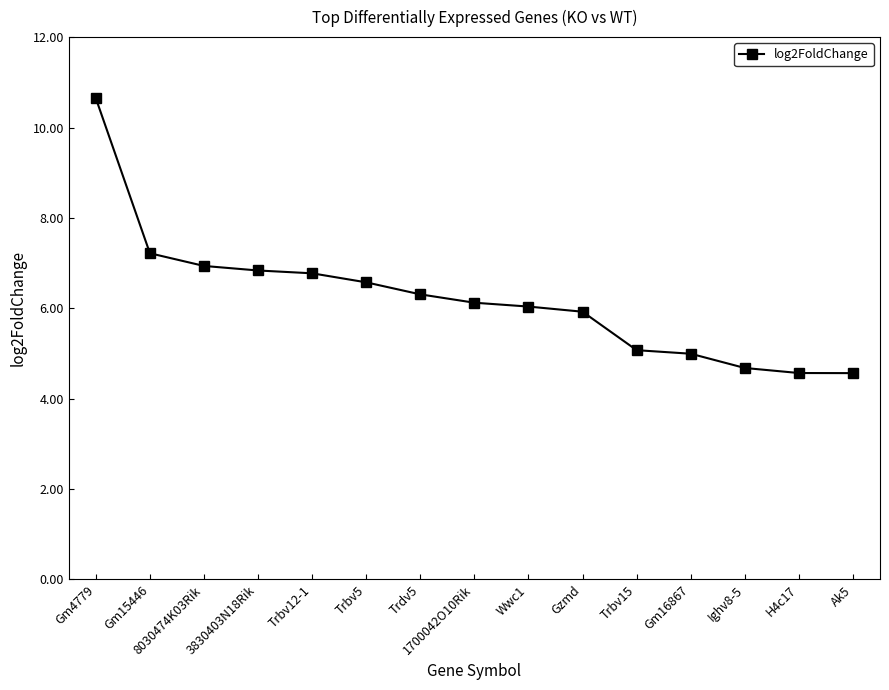

What is the approximate value at Gm4779?

10.6